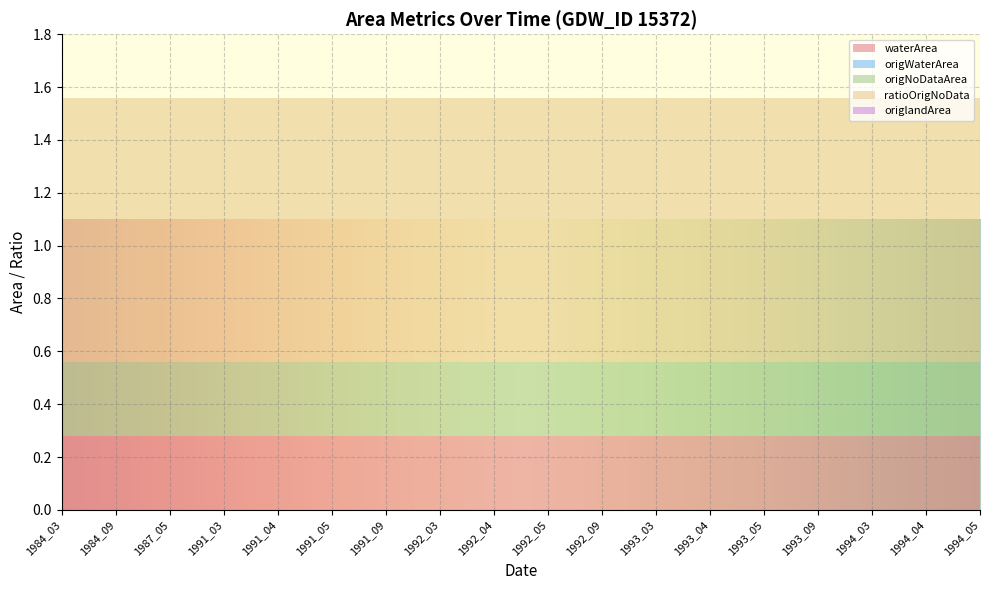

Reading left to right, transcribe all the data shown in this chart.

waterArea: 1984_03=0.3	1984_09=0.3	1987_05=0.3	1991_03=0.3	1991_04=0.3	1991_05=0.3	1991_09=0.3	1992_03=0.3	1992_04=0.3	1992_05=0.3	1992_09=0.3	1993_03=0.3	1993_04=0.3	1993_05=0.3	1993_09=0.3	1994_03=0.3	1994_04=0.3	1994_05=0.3
origWaterArea: 1984_03=0.0	1984_09=0.0	1987_05=0.0	1991_03=0.0	1991_04=0.0	1991_05=0.0	1991_09=0.0	1992_03=0.0	1992_04=0.0	1992_05=0.0	1992_09=0.0	1993_03=0.0	1993_04=0.0	1993_05=0.0	1993_09=0.0	1994_03=0.0	1994_04=0.0	1994_05=0.0
origNoDataArea: 1984_03=0.3	1984_09=0.3	1987_05=0.3	1991_03=0.3	1991_04=0.3	1991_05=0.3	1991_09=0.3	1992_03=0.3	1992_04=0.3	1992_05=0.3	1992_09=0.3	1993_03=0.3	1993_04=0.3	1993_05=0.3	1993_09=0.3	1994_03=0.3	1994_04=0.3	1994_05=0.3
ratioOrigNoData: 1984_03=1.0	1984_09=1.0	1987_05=1.0	1991_03=1.0	1991_04=1.0	1991_05=1.0	1991_09=1.0	1992_03=1.0	1992_04=1.0	1992_05=1.0	1992_09=1.0	1993_03=1.0	1993_04=1.0	1993_05=1.0	1993_09=1.0	1994_03=1.0	1994_04=1.0	1994_05=1.0
origlandArea: 1984_03=0.0	1984_09=0.0	1987_05=0.0	1991_03=0.0	1991_04=0.0	1991_05=0.0	1991_09=0.0	1992_03=0.0	1992_04=0.0	1992_05=0.0	1992_09=0.0	1993_03=0.0	1993_04=0.0	1993_05=0.0	1993_09=0.0	1994_03=0.0	1994_04=0.0	1994_05=0.0